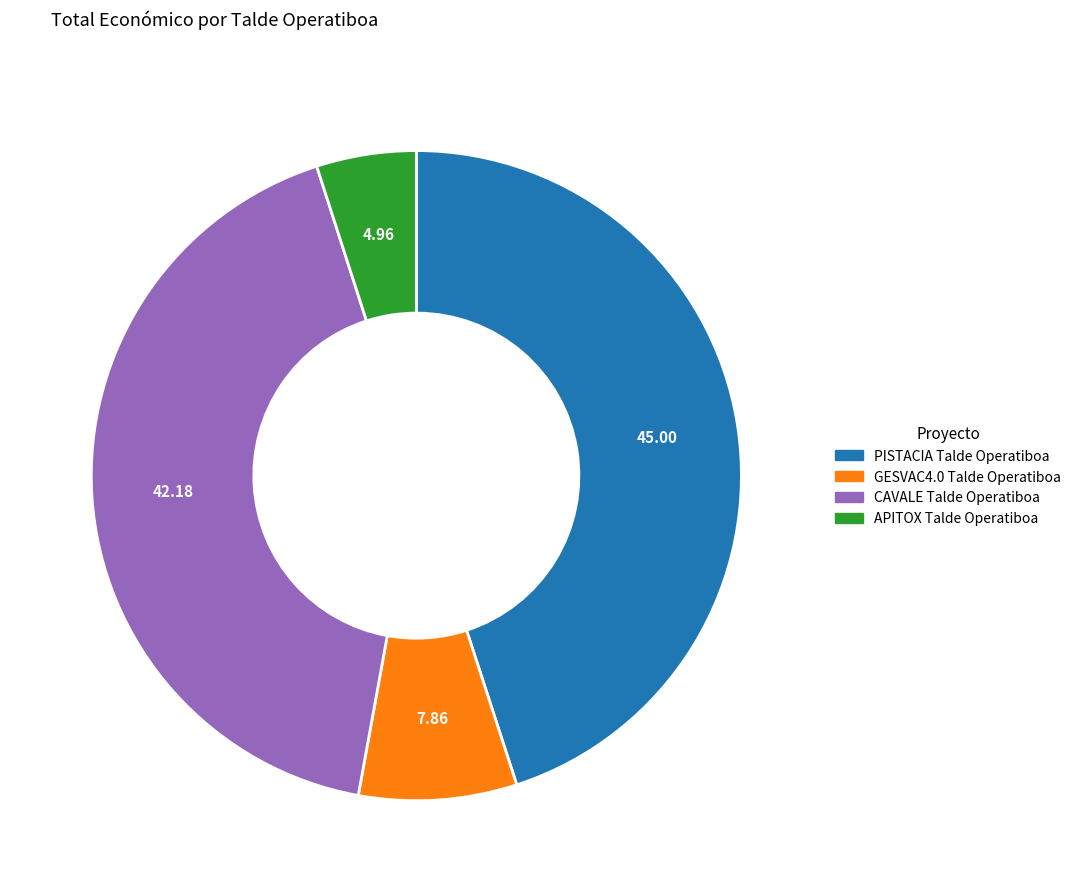

Rank the categories by value from lowest to highest.

APITOX Talde Operatiboa, GESVAC4.0 Talde Operatiboa, CAVALE Talde Operatiboa, PISTACIA Talde Operatiboa